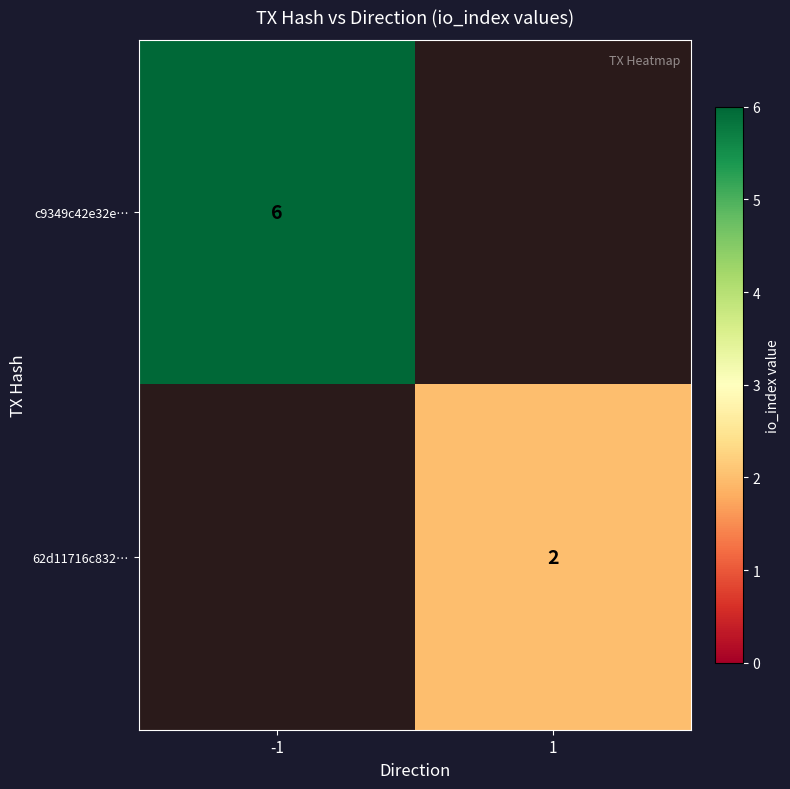

True or false: 62d11716c832… has a value of 0 at 1.

False